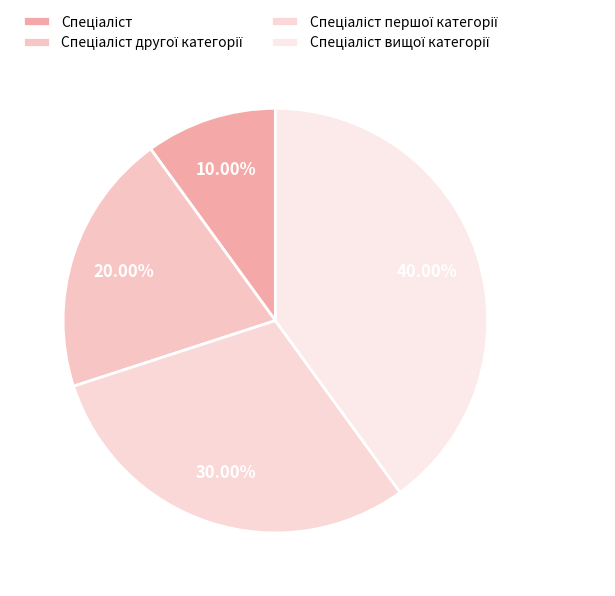

How many segments does this pie chart have?

4